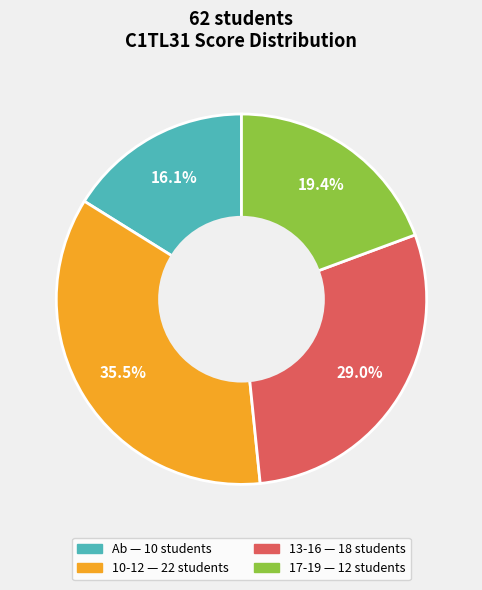

Is there any slice that represents more than half of the pie?

No